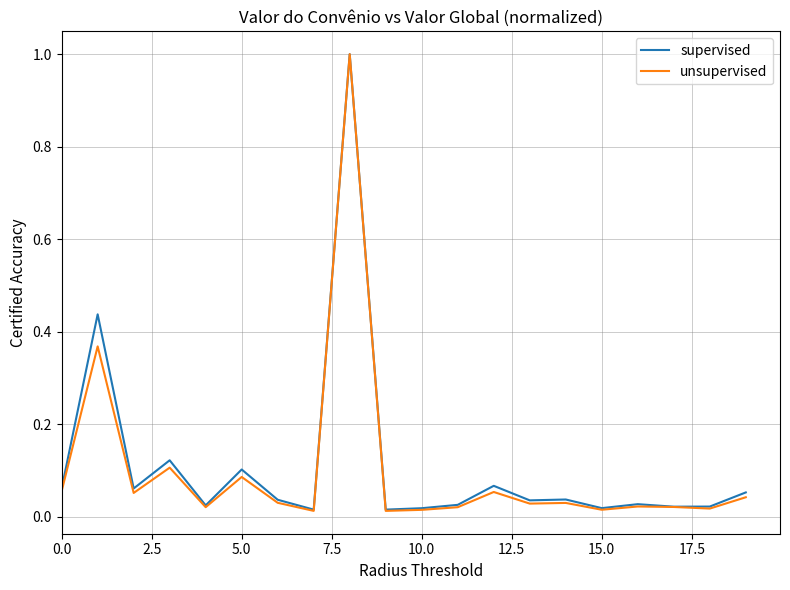

Which series has the largest range (max minus min)?

unsupervised